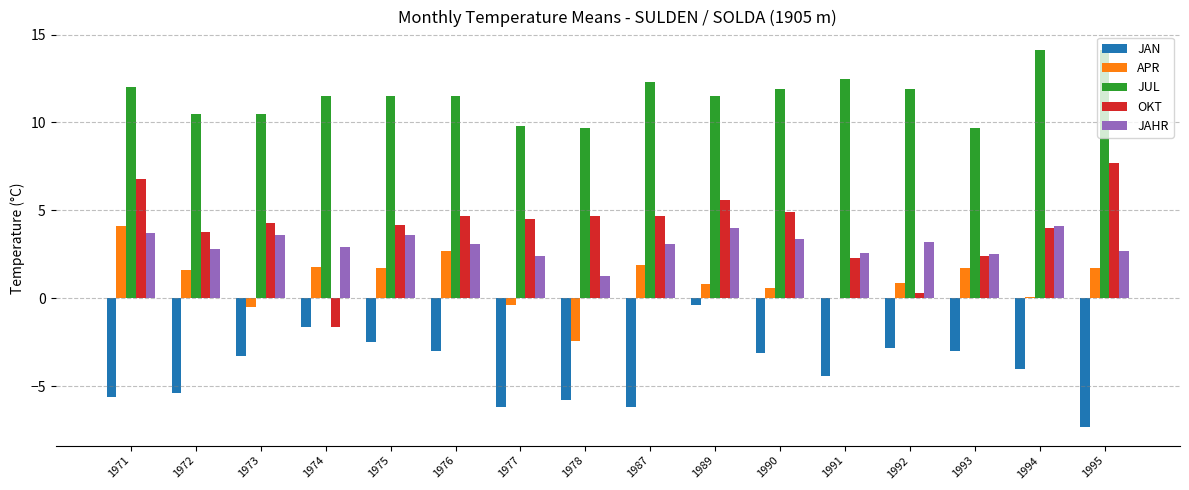

Between 1972 and 1975, which series saw the biggest shift?

JAN